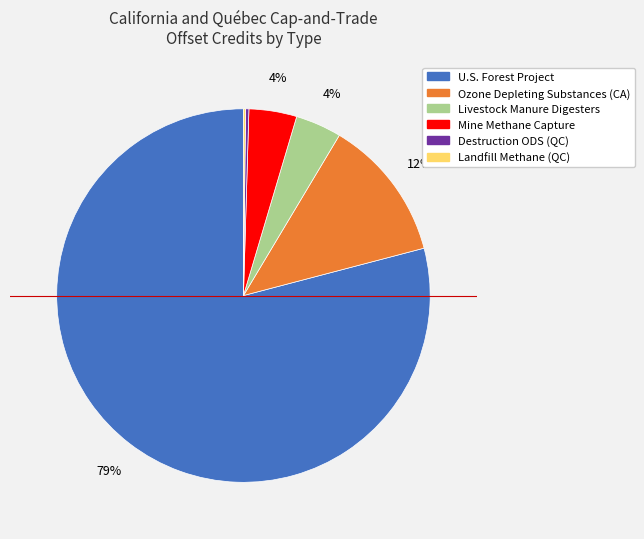

To the nearest percent, what is the average slice percentage?

17%